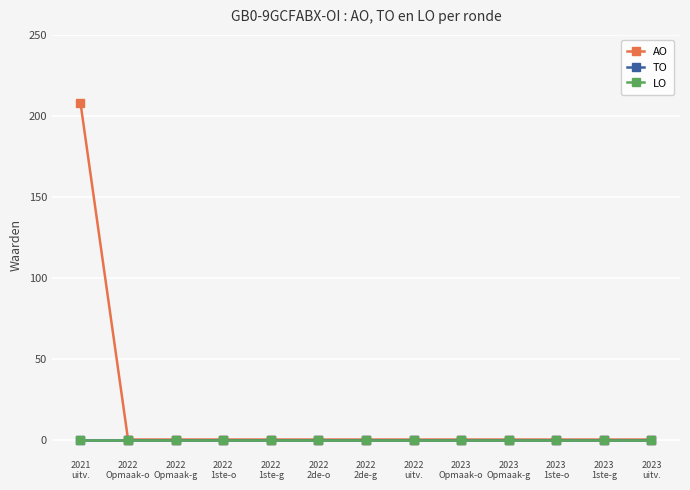

At which category is the sum across all series the highest?

2021
uitv.